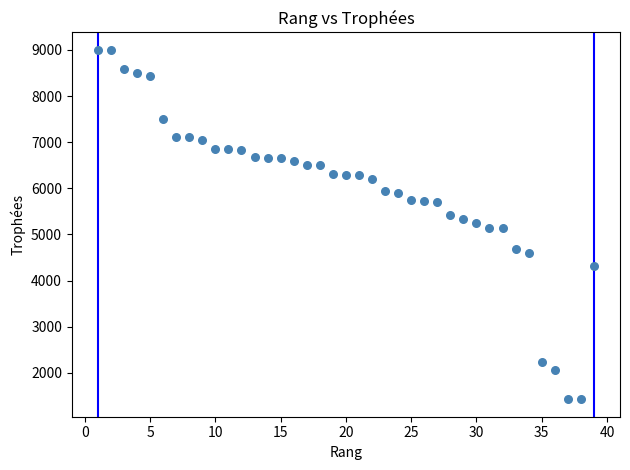

What is the range of Y values (max minus min)?

7573